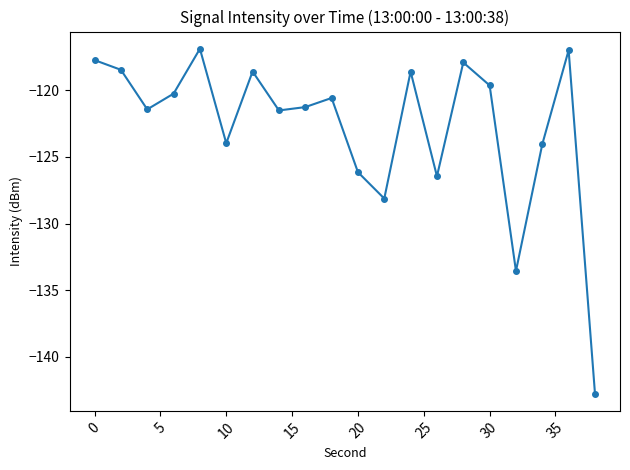

What is the value of the 16th point from the left?

-119.6